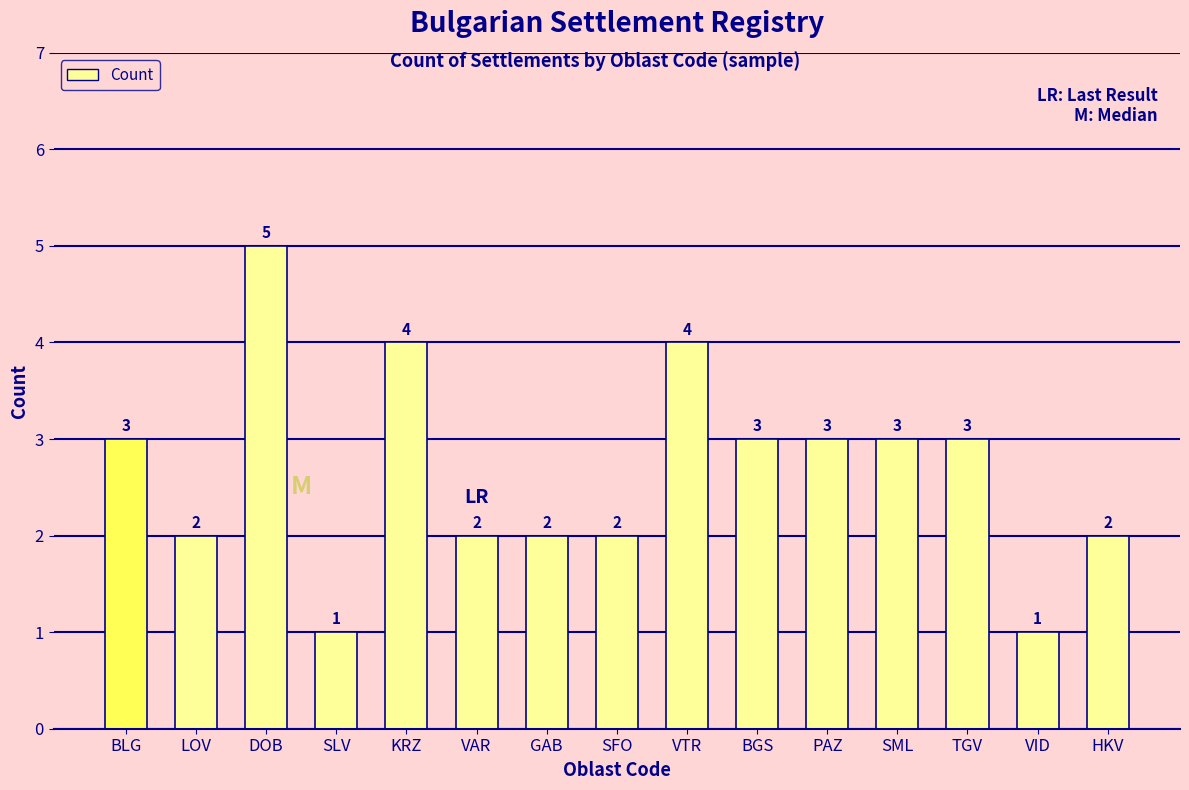

How many series are shown in this chart?

1